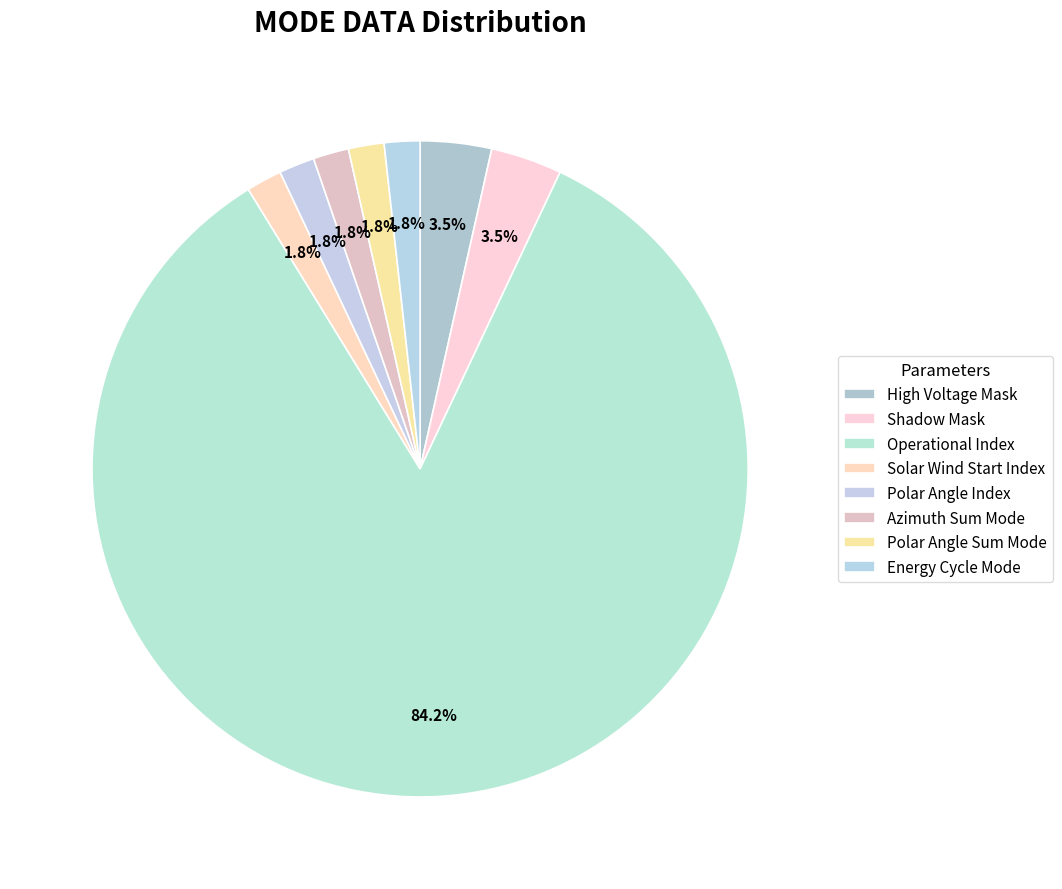

Count the number of slices in the pie.

8